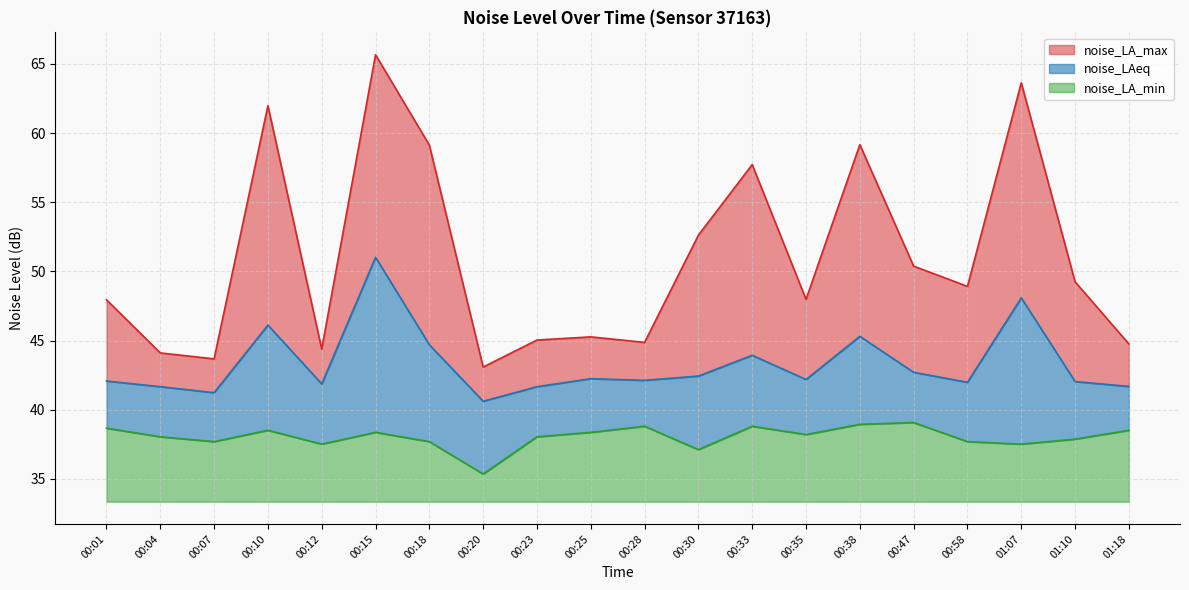

Which series has the largest total across all categories?

noise_LA_max